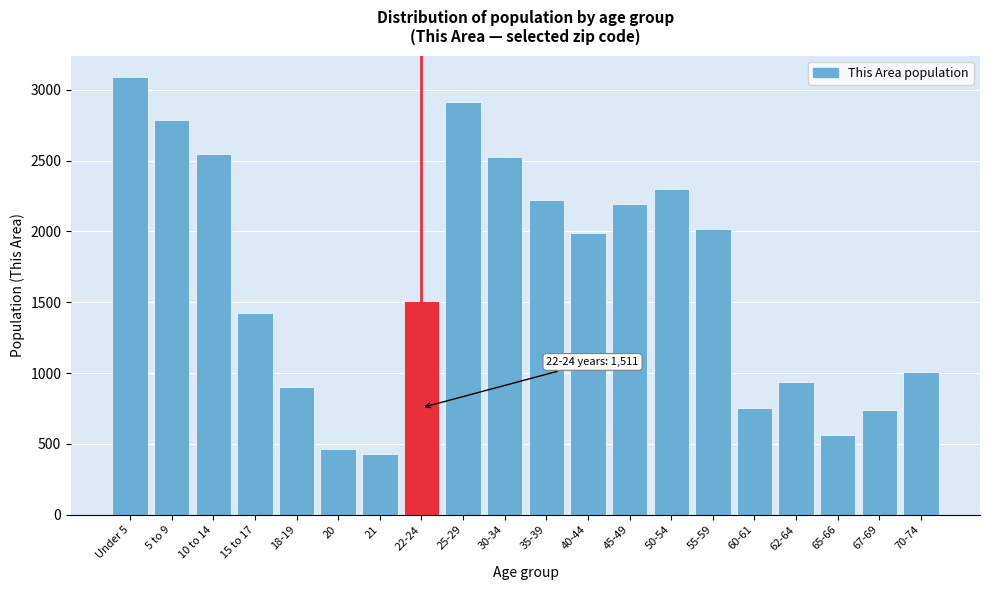

What is the ratio of the value at 5 to 9 to the value at 20?

6.0